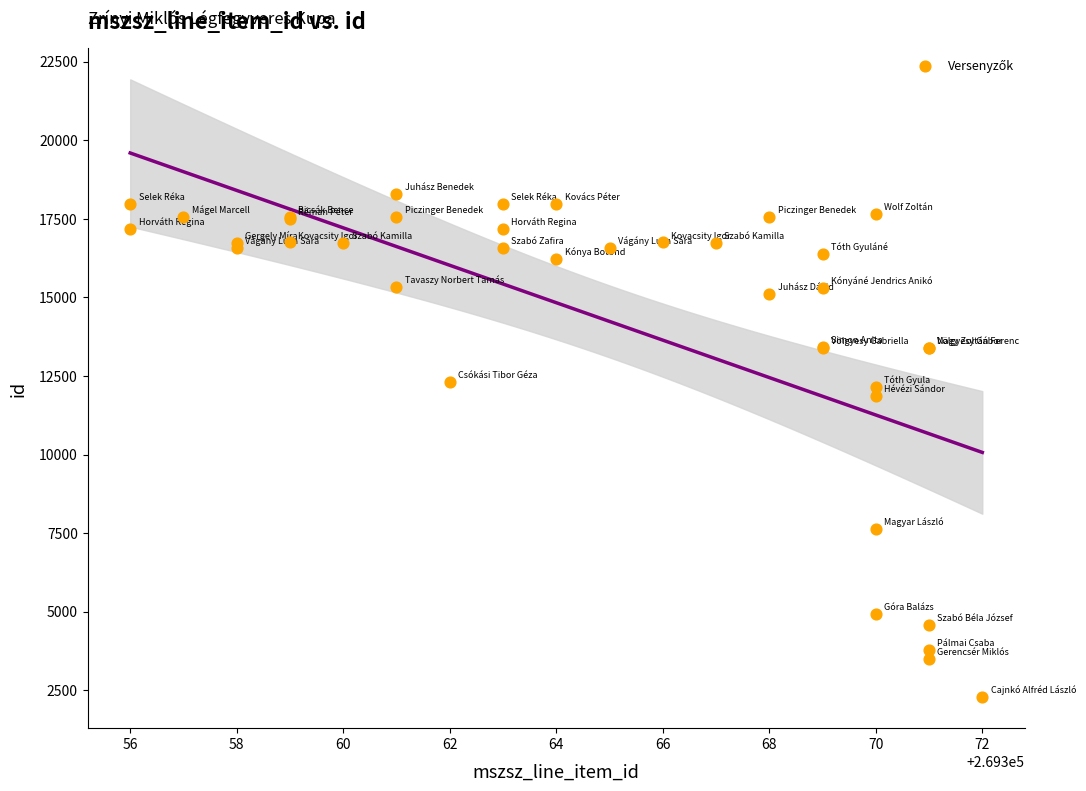

What Y value in the scatter plot is closest to 10285?

11863